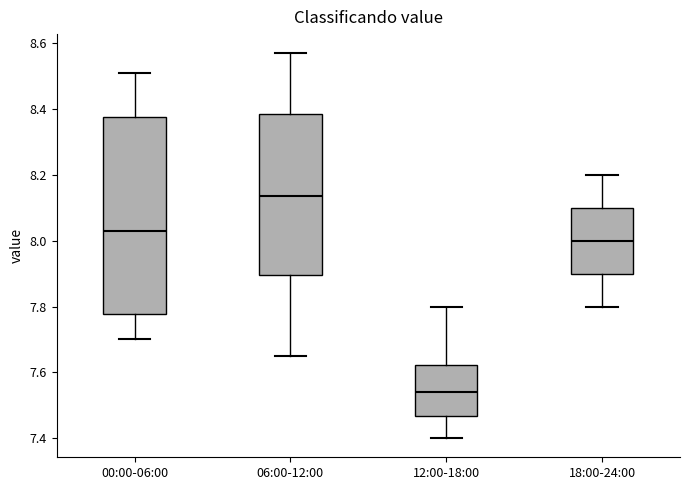

Which box's median line is the lowest?

12:00-18:00